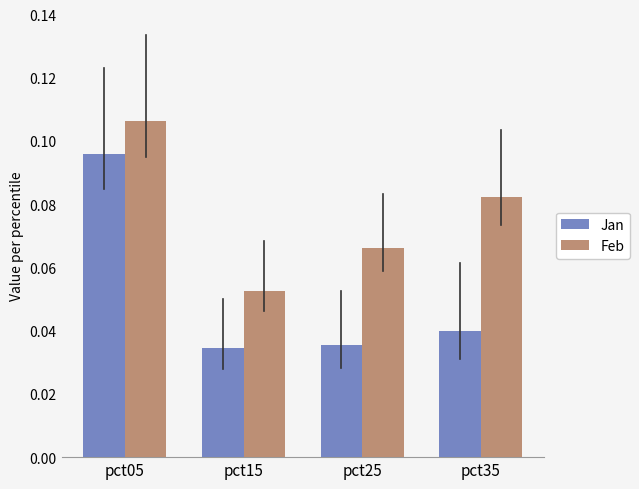

Which category has the lowest value in the Feb series?

pct15